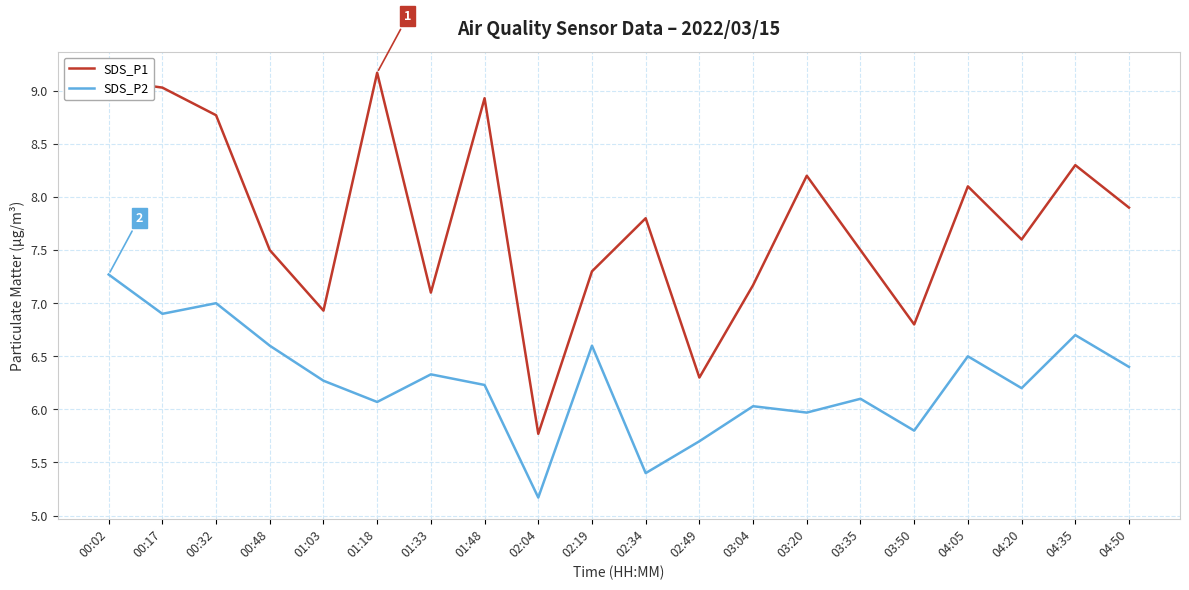

List the series in order of their overall mean, highest first.

SDS_P1, SDS_P2